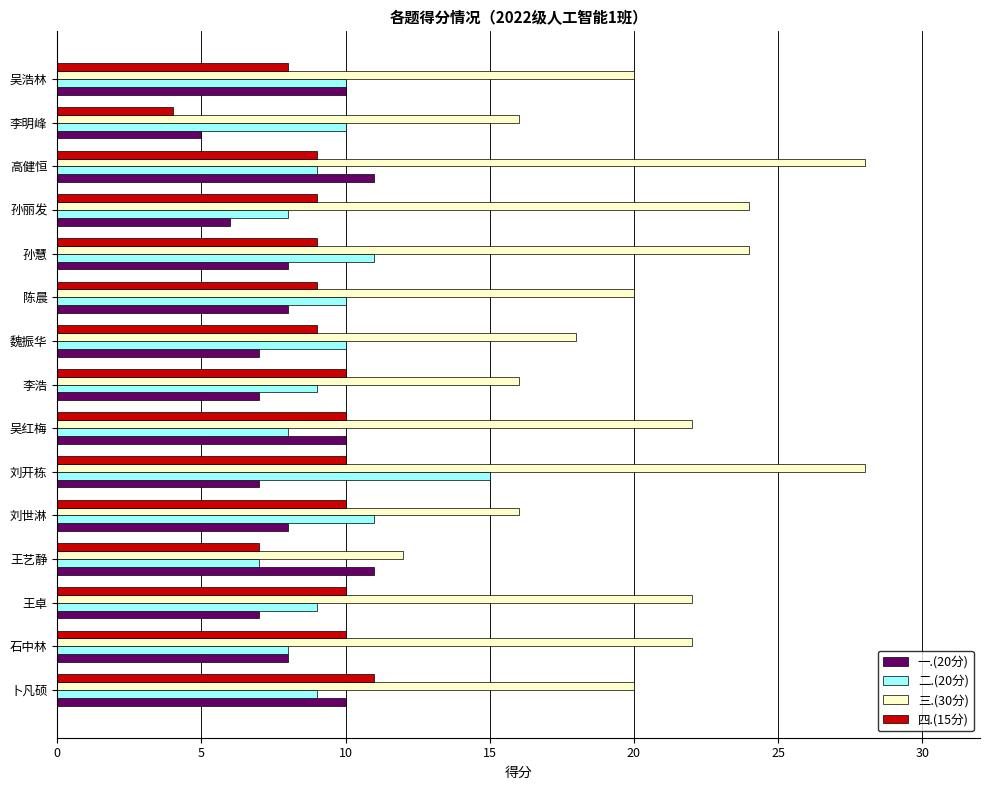

What is the minimum value shown in the chart?

4